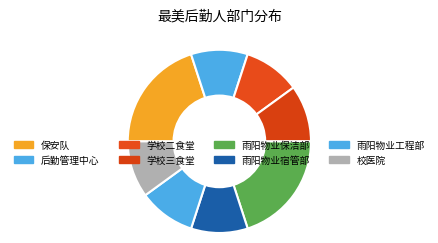

To the nearest percent, what percentage of the pie is 雨阳物业宿管部?

10%